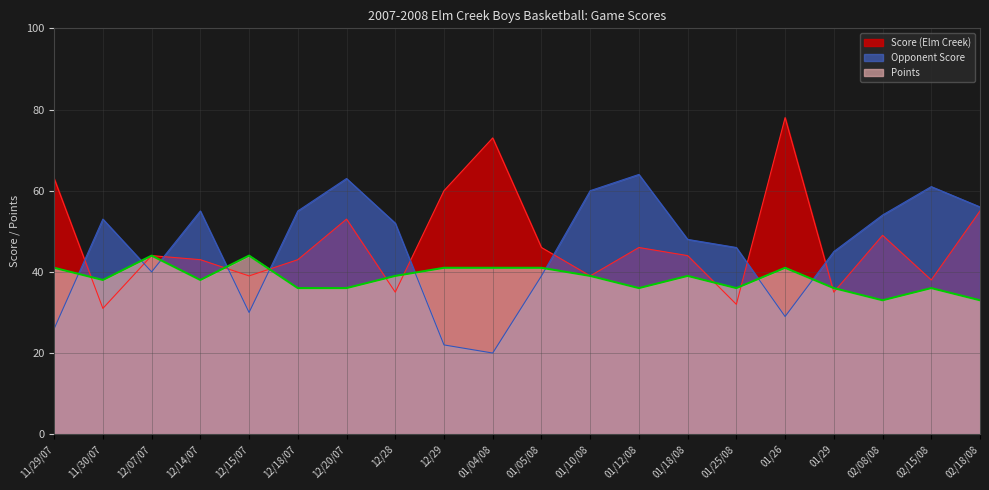

Which series has the largest total across all categories?

Score (Elm Creek)